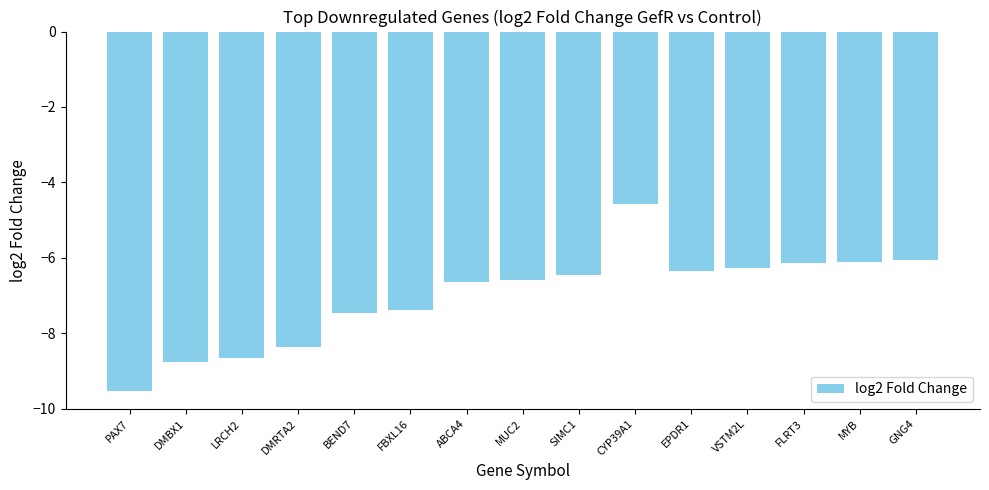

What position from the right is FLRT3?

3